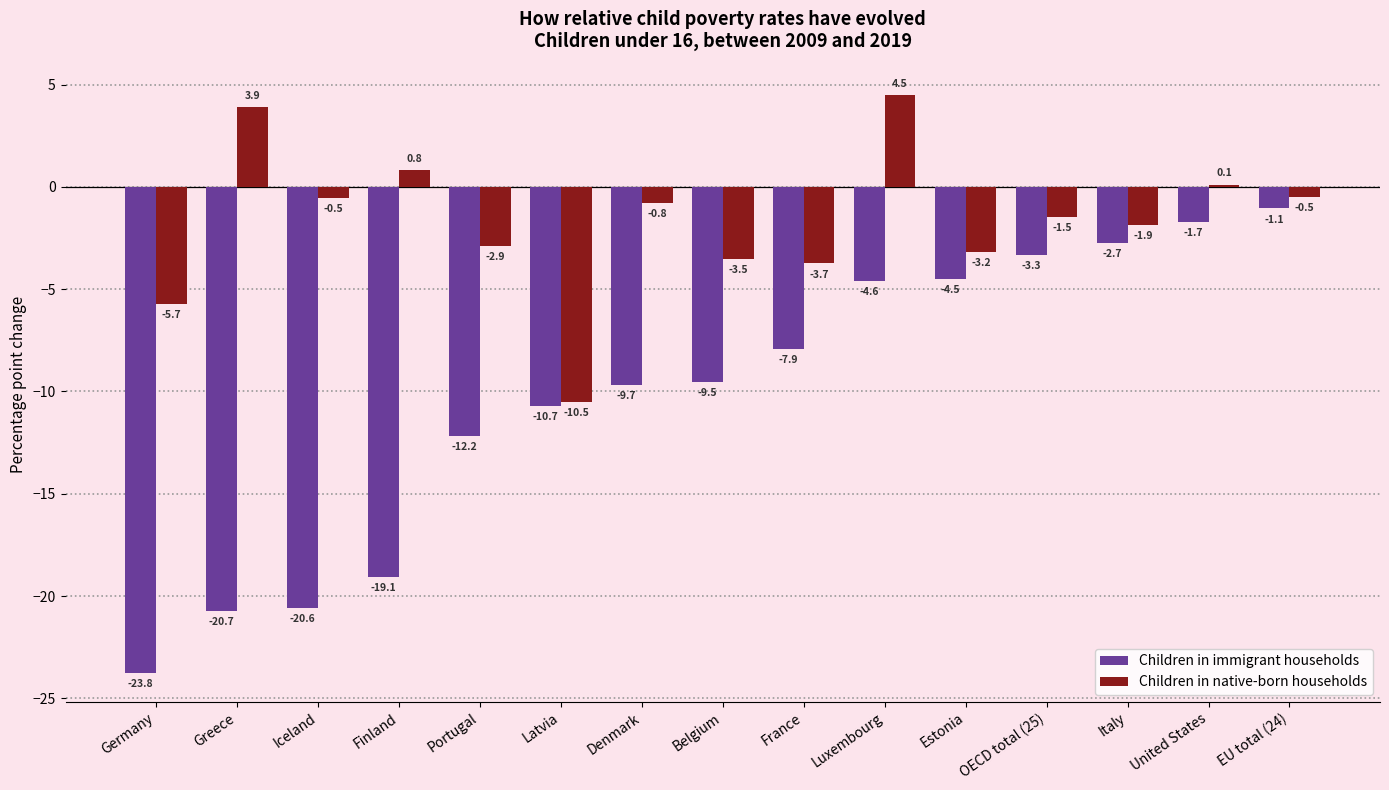

Reading right to left, list all the values displayed in this chart.

Children in immigrant households: EU total (24)=-1.1	United States=-1.7	Italy=-2.7	OECD total (25)=-3.3	Estonia=-4.5	Luxembourg=-4.6	France=-7.9	Belgium=-9.5	Denmark=-9.7	Latvia=-10.7	Portugal=-12.2	Finland=-19.1	Iceland=-20.6	Greece=-20.7	Germany=-23.8
Children in native-born households: EU total (24)=-0.5	United States=0.1	Italy=-1.9	OECD total (25)=-1.5	Estonia=-3.2	Luxembourg=4.5	France=-3.7	Belgium=-3.5	Denmark=-0.8	Latvia=-10.5	Portugal=-2.9	Finland=0.8	Iceland=-0.5	Greece=3.9	Germany=-5.7